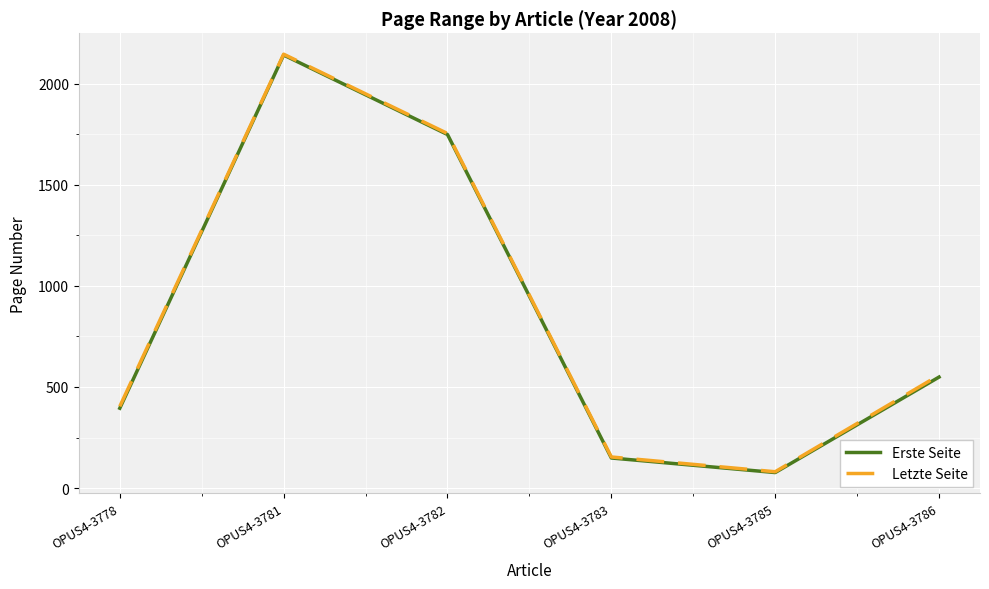

At which label does Erste Seite first exceed 549?

OPUS4-3781